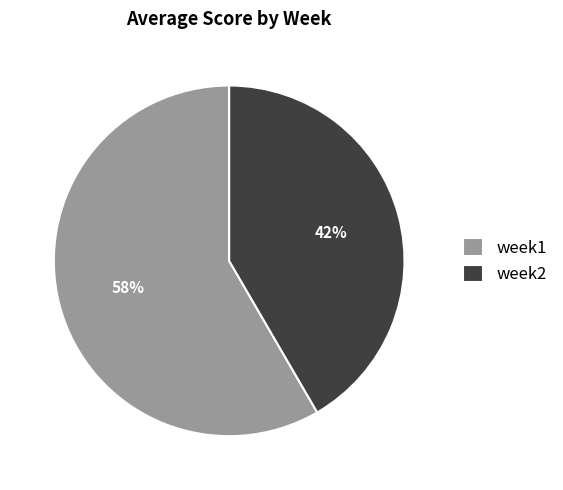

Which has a higher value, week1 or week2?

week1